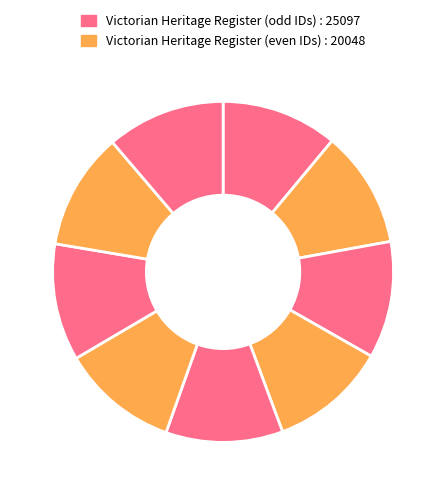

How many segments does this pie chart have?

9